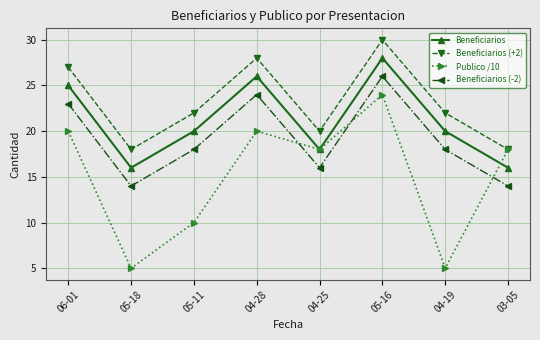

Read the Publico /10 value at 06-01, to the nearest 10.

20